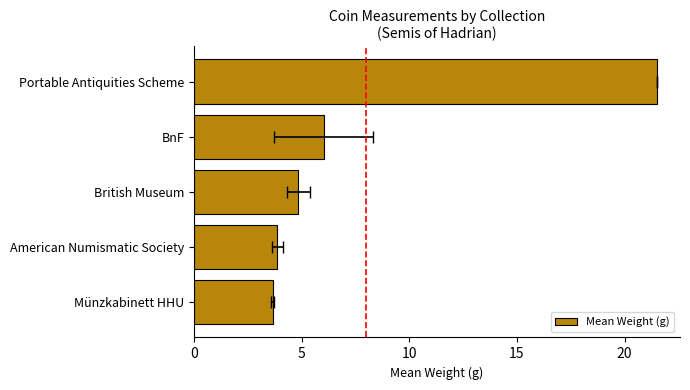

How many values exceed 4?

3